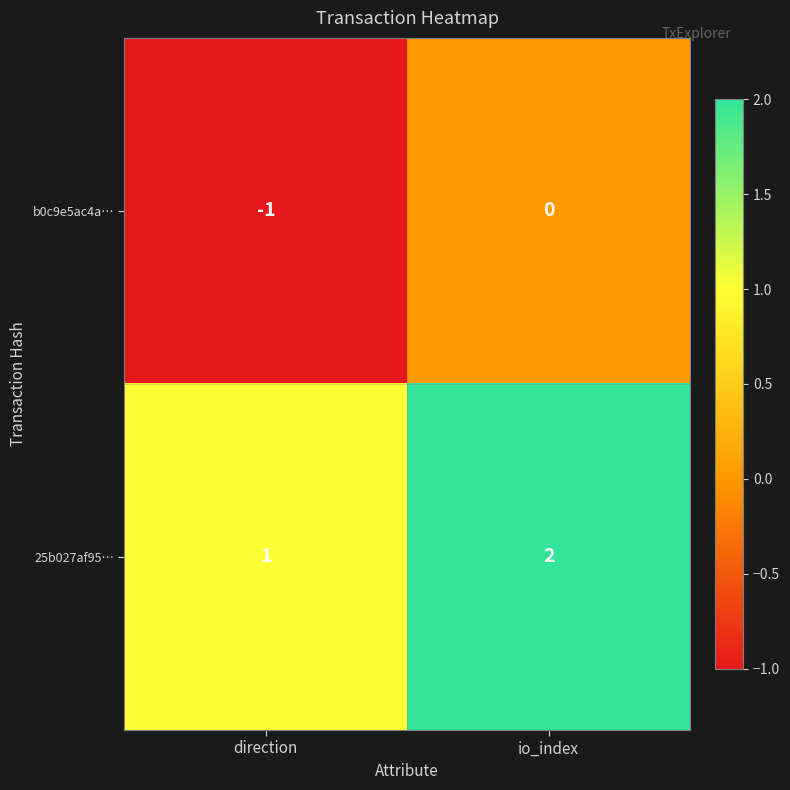

At which category is the sum across all series the highest?

io_index